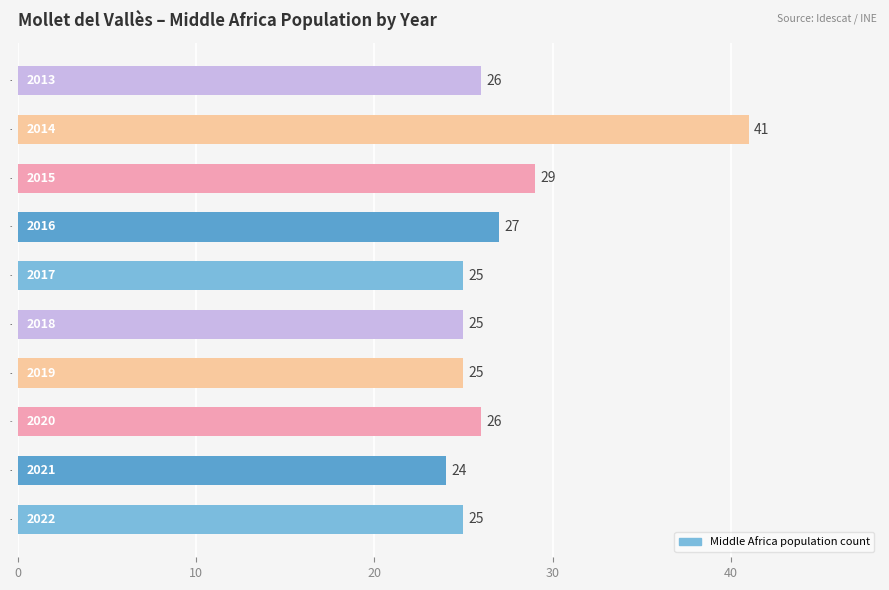

The chart shows a value of 41 at 2014. True or false?

True